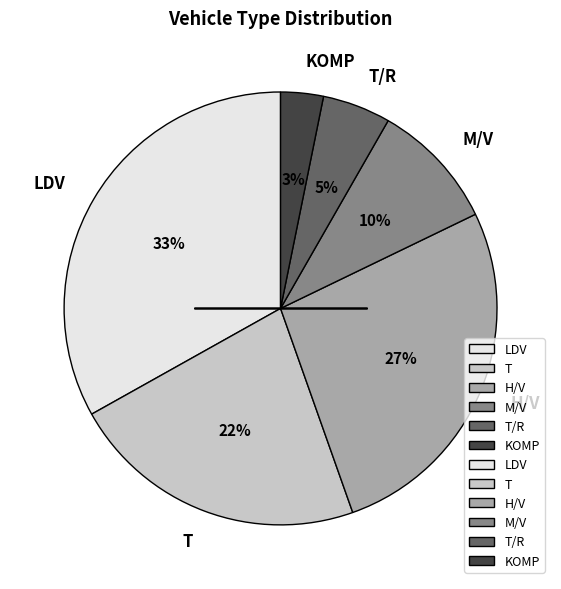

Which category has the smallest portion of the pie?

KOMP